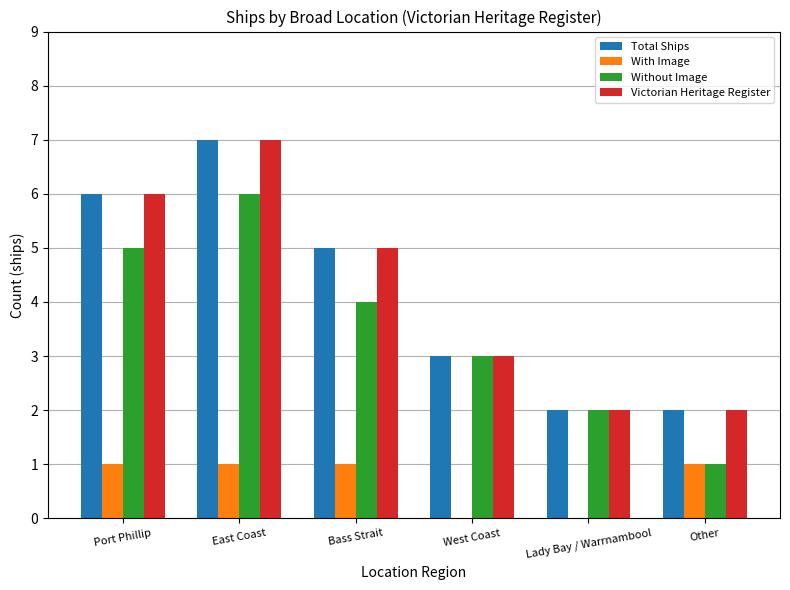

What is the total value across all series at East Coast?

21